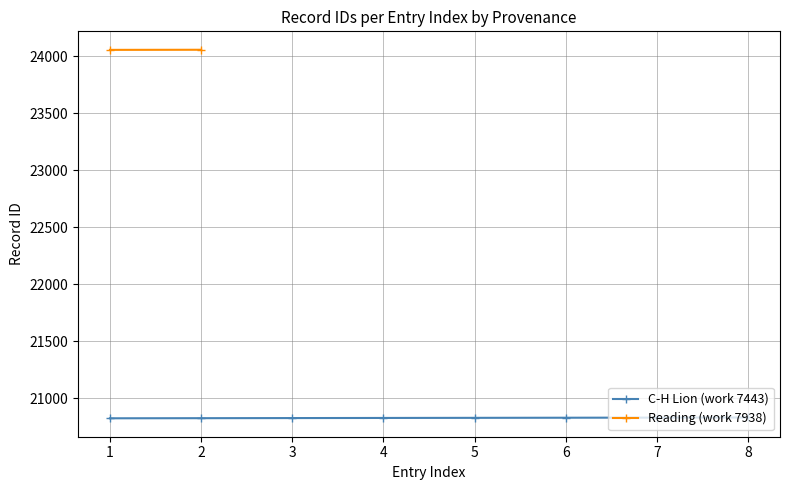

What is the value of the C-H Lion (work 7443) point at the 1st from the left?

20824